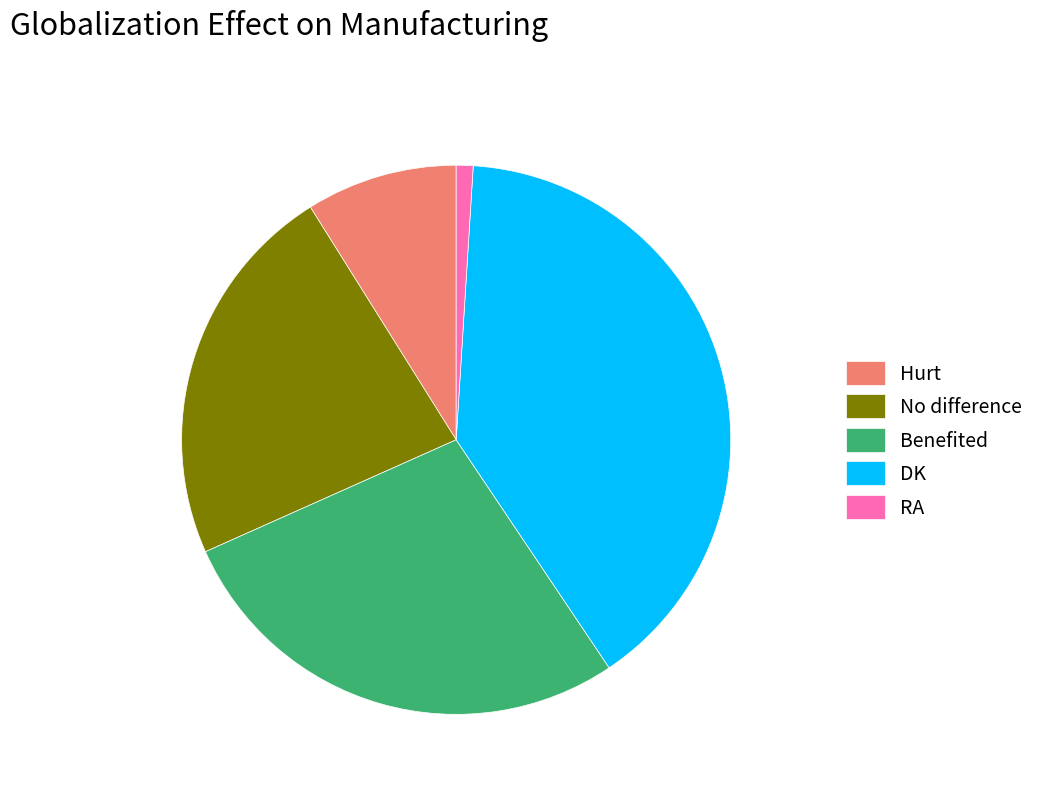

True or false: Hurt accounts for 9% of the total.

True